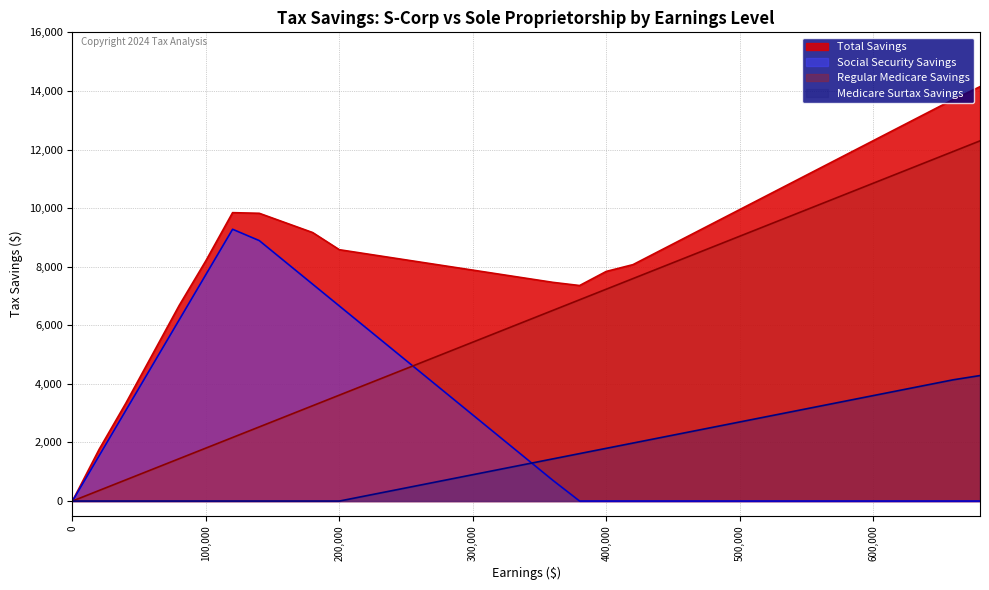

How many lines are shown in the chart?

4